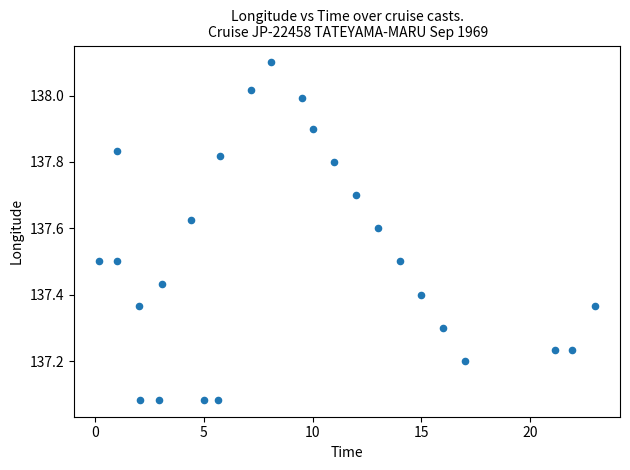

What is the range of X values (max minus min)?

22.8